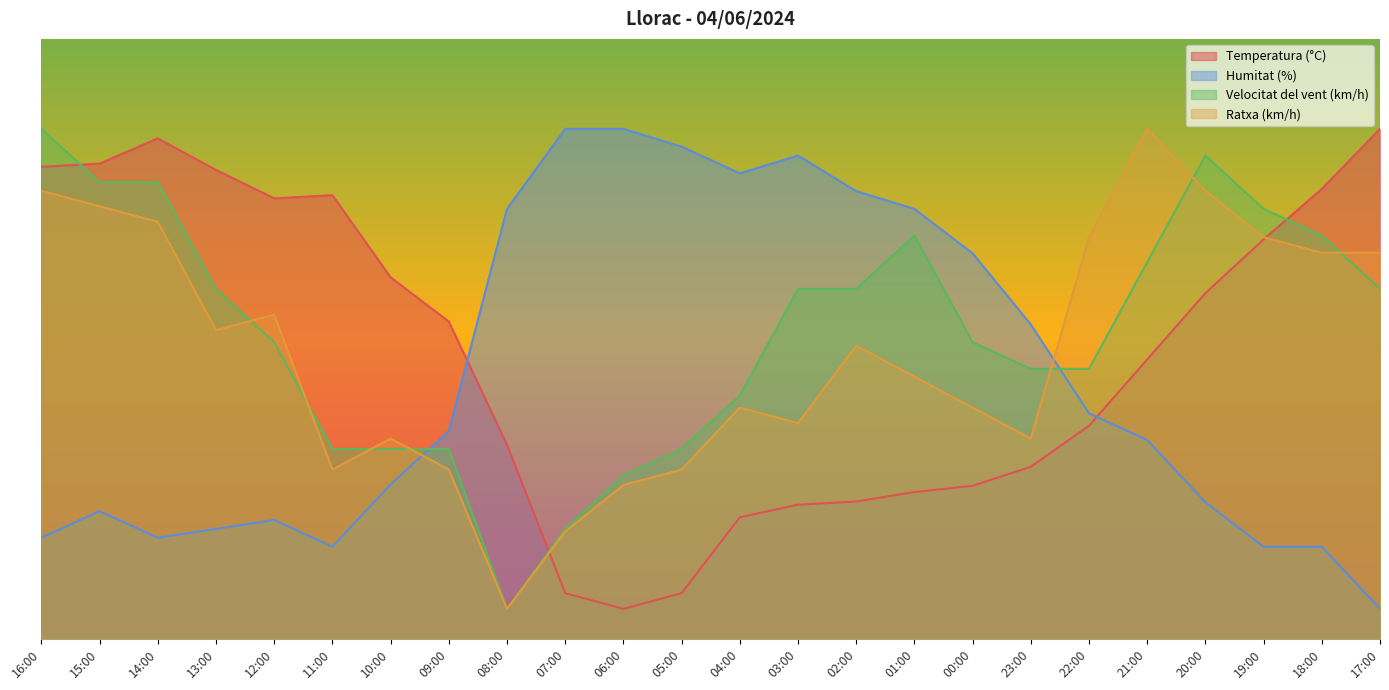

True or false: Temperatura (°C) and Velocitat del vent (km/h) intersect in this chart.

True